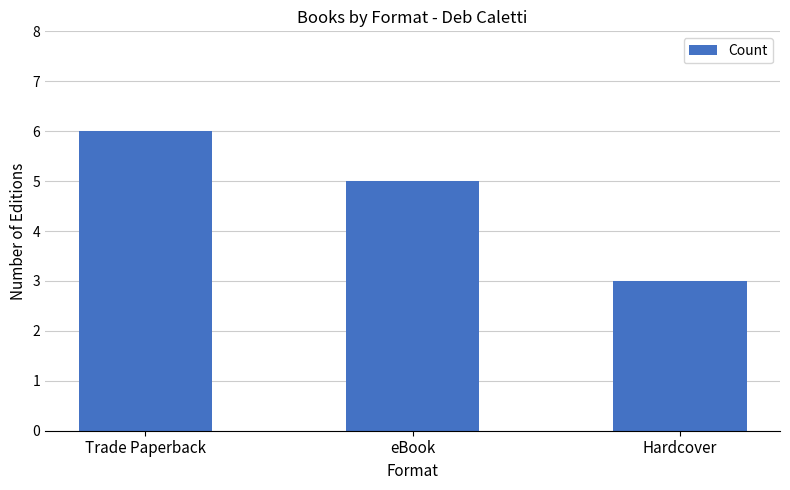

Which category has the lowest value across all series?

Hardcover